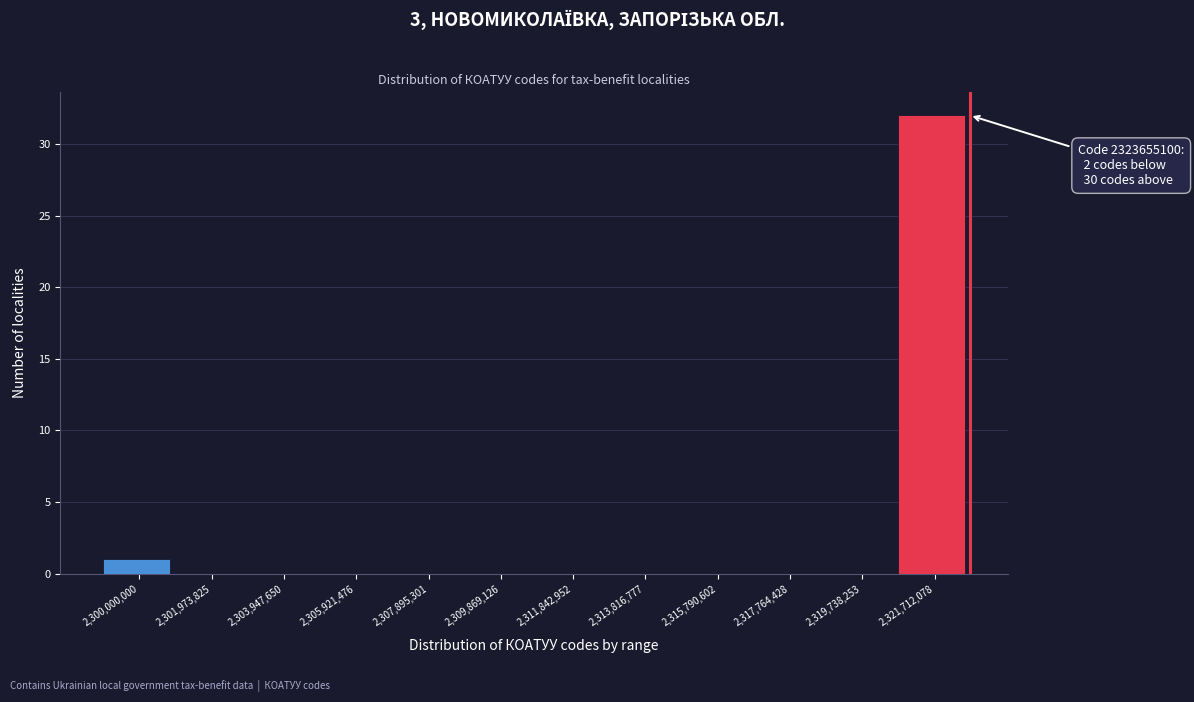

Reading left to right, extract all data points from this chart.

2,300,000,000=1	2,301,973,825=0	2,303,947,650=0	2,305,921,476=0	2,307,895,301=0	2,309,869,126=0	2,311,842,952=0	2,313,816,777=0	2,315,790,602=0	2,317,764,428=0	2,319,738,253=0	2,321,712,078=32